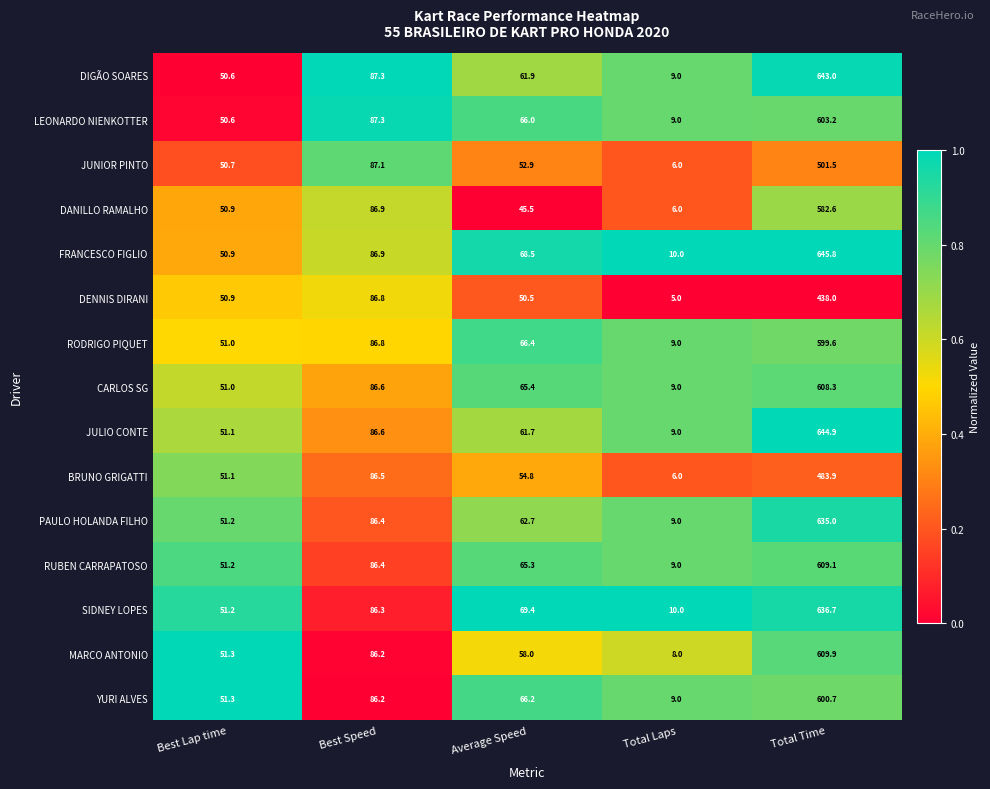

Count the number of data series in this chart.

15